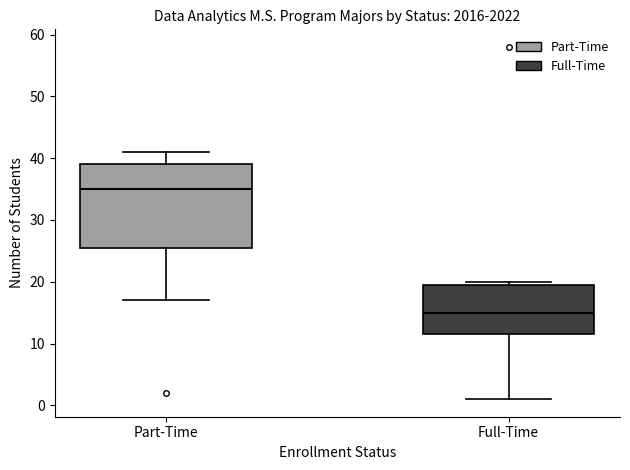

Comparing the boxes themselves (not the whiskers), which one is the tallest?

Part-Time